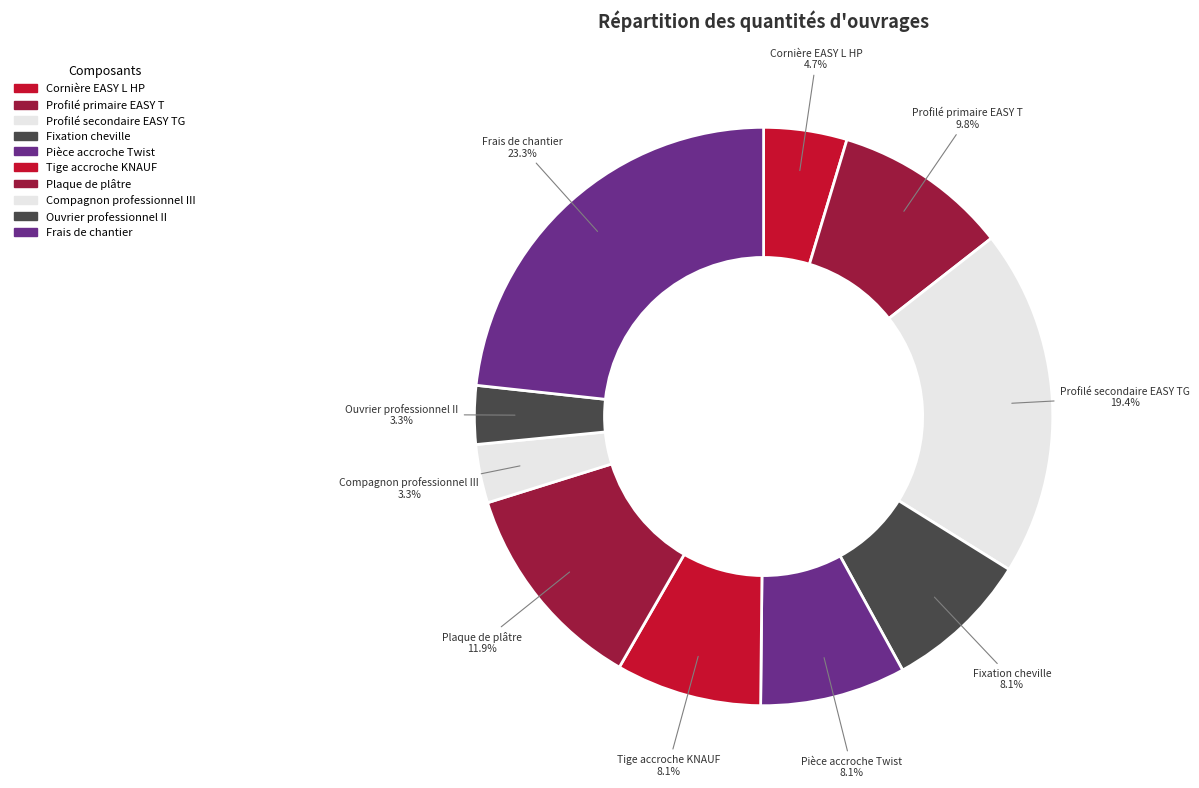

What portion of the pie excludes Compagnon professionnel III?

96.7%